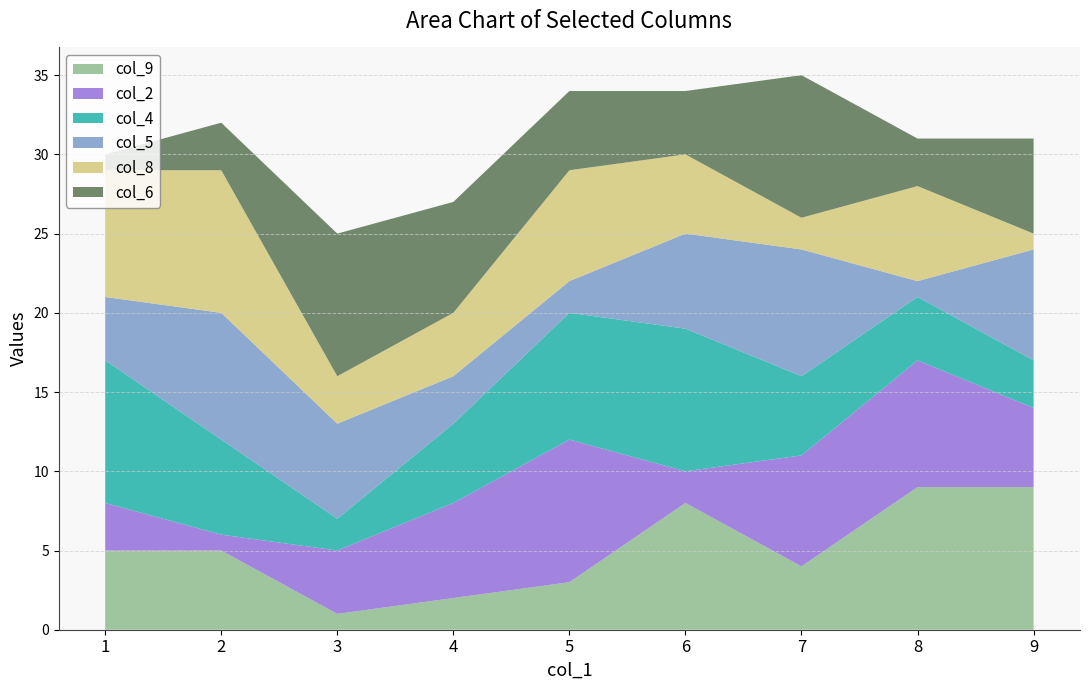

Reading left to right, list all the values displayed in this chart.

col_9: 1=5	2=5	3=1	4=2	5=3	6=8	7=4	8=9	9=9
col_2: 1=3	2=1	3=4	4=6	5=9	6=2	7=7	8=8	9=5
col_4: 1=9	2=6	3=2	4=5	5=8	6=9	7=5	8=4	9=3
col_5: 1=4	2=8	3=6	4=3	5=2	6=6	7=8	8=1	9=7
col_8: 1=8	2=9	3=3	4=4	5=7	6=5	7=2	8=6	9=1
col_6: 1=1	2=3	3=9	4=7	5=5	6=4	7=9	8=3	9=6